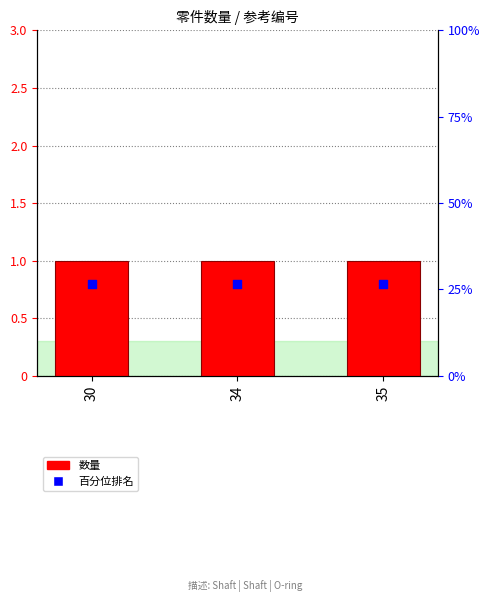

Which series has the widest spread of Y values?

数量